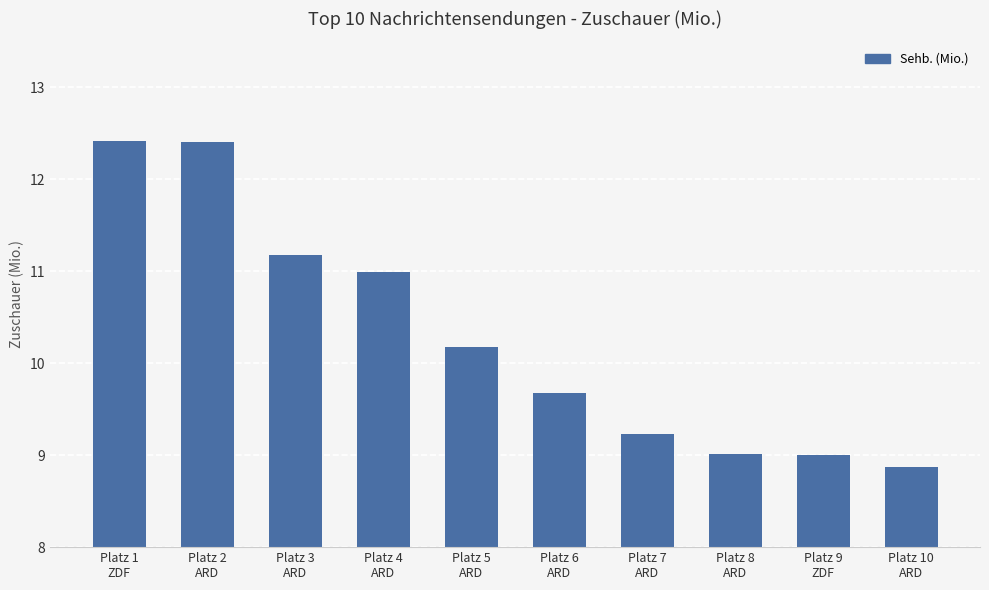

The value at Platz 6
ARD is 9.7. True or false?

True